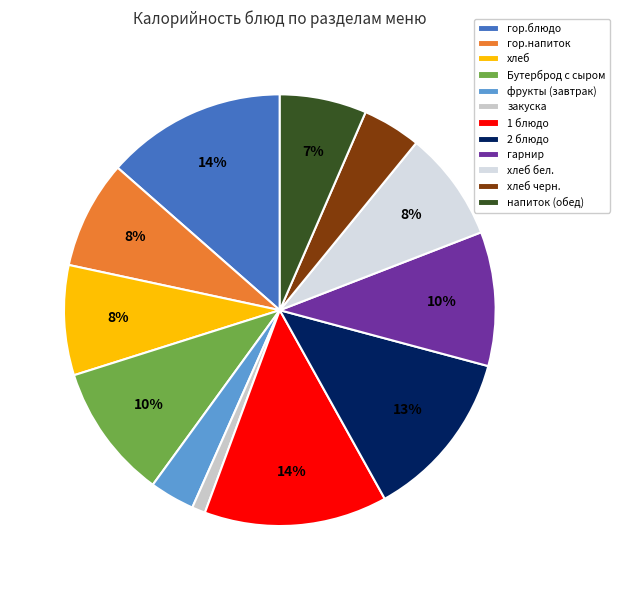

The фрукты (завтрак) slice represents 3% of the pie. True or false?

True